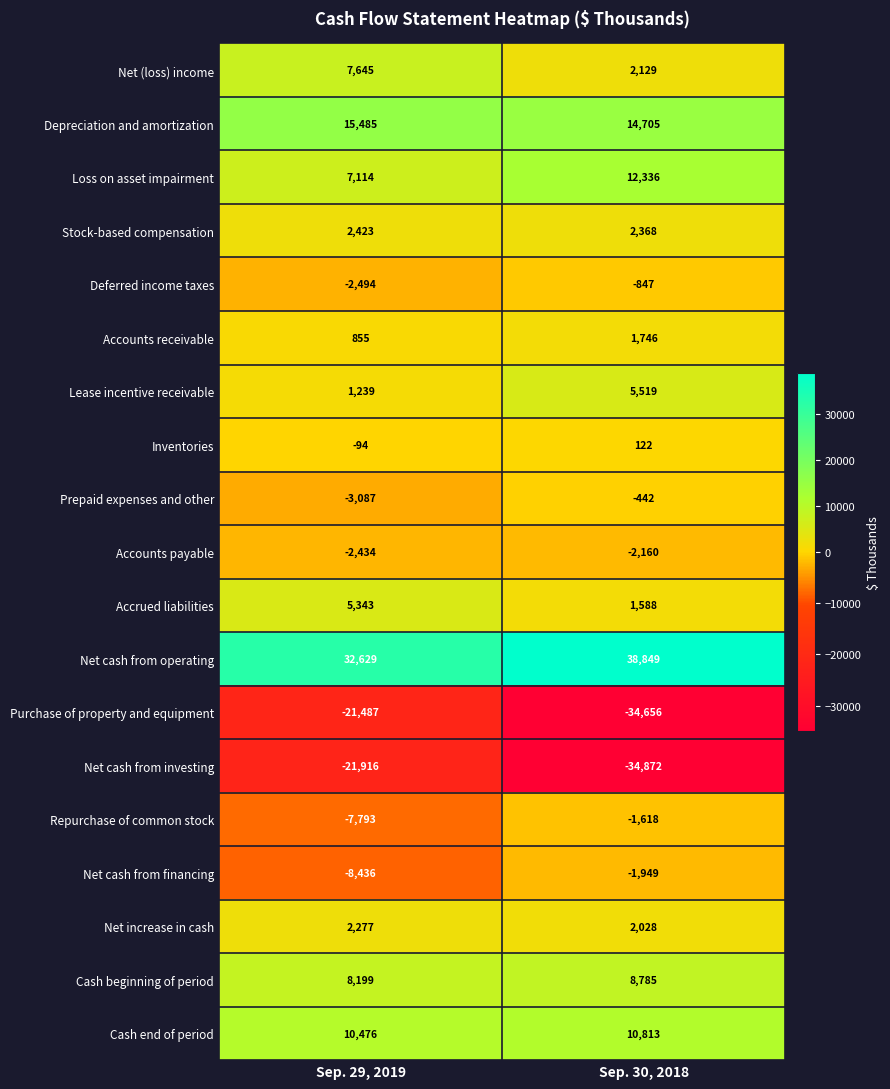

Where is Net cash from operating nearest to the value 35739?

Sep. 29, 2019